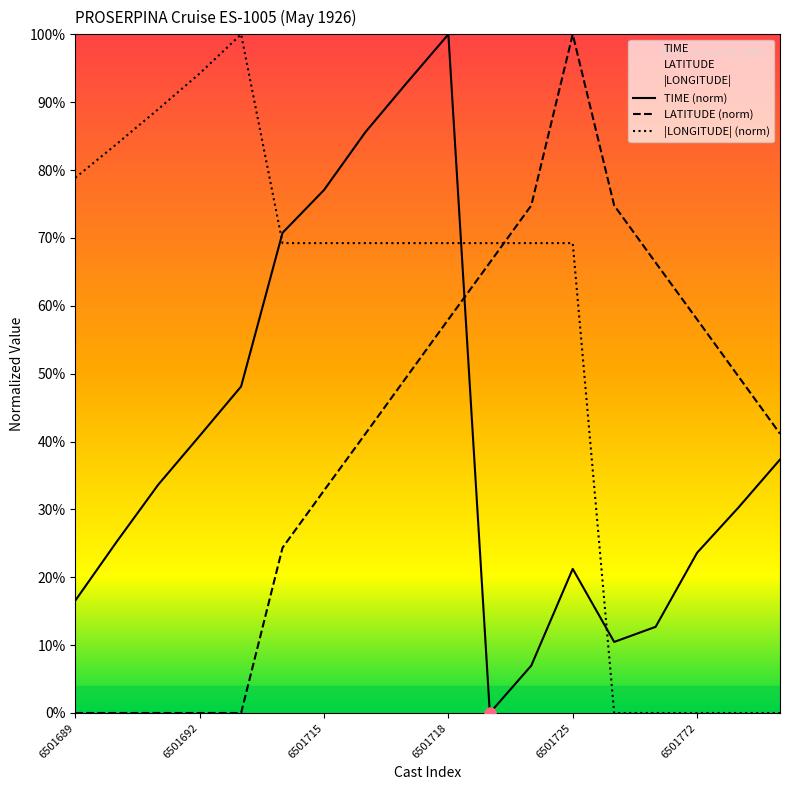

True or false: LATITUDE (norm) has a value of -13.9 at 6501715.

False